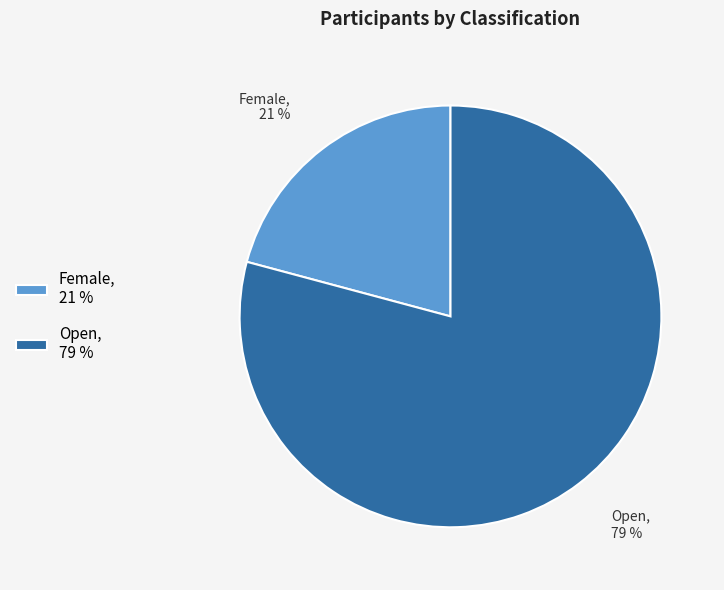

To the nearest percent, what portion does Female represent?

21%